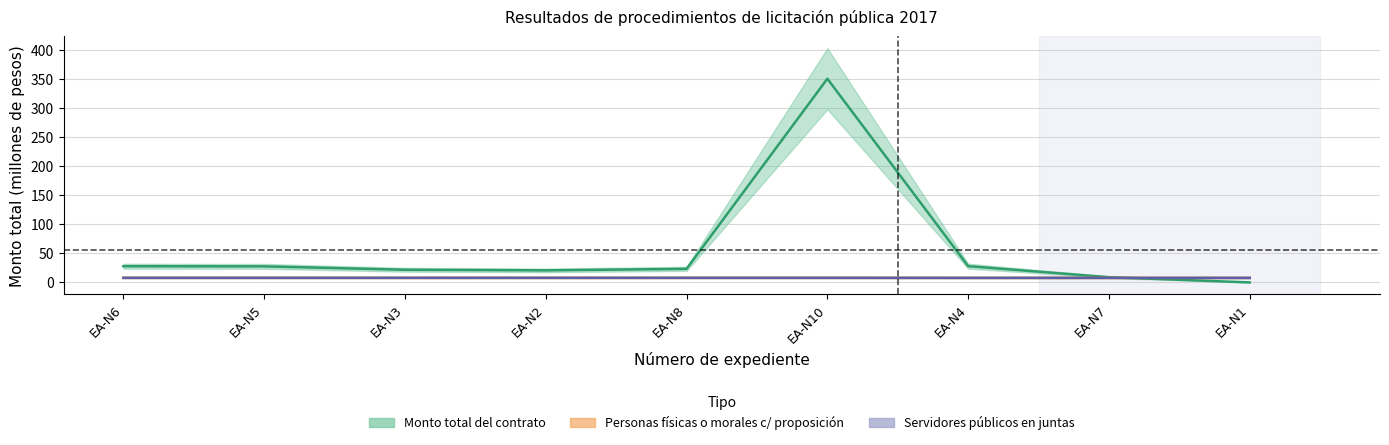

Count the Personas físicas o morales c/ proposición values in the range 7 to 8.

9